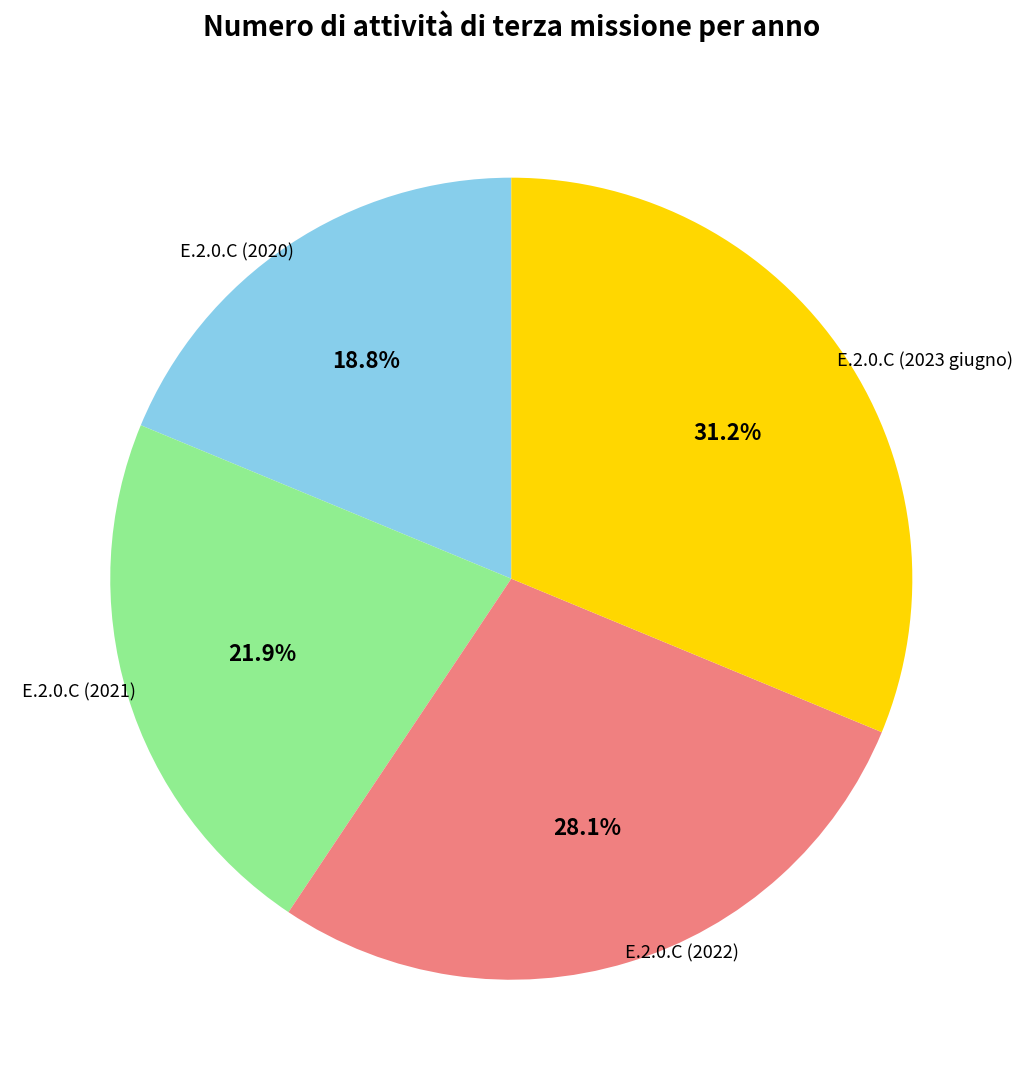

Is the sum of E.2.0.C (2021) and E.2.0.C (2020) greater than half?

No